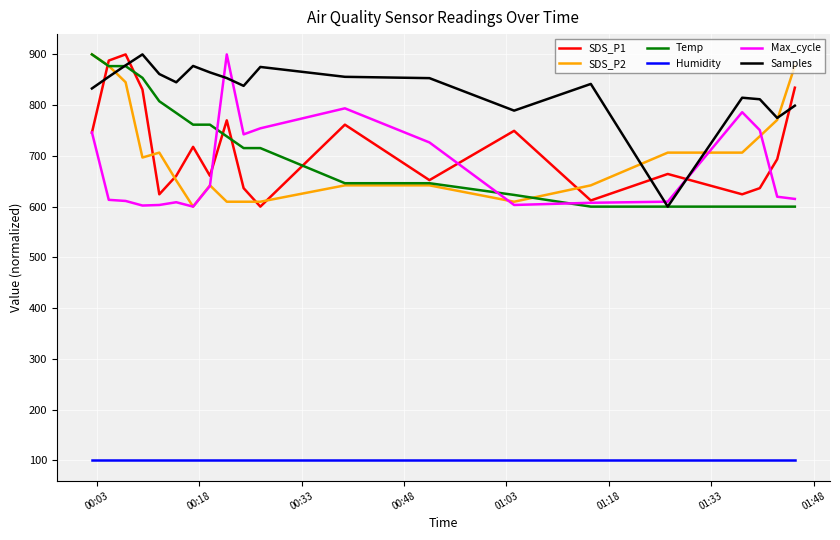

True or false: Humidity and SDS_P2 cross at least once.

False